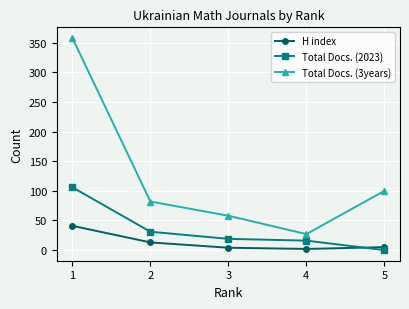

What is the difference between the maximum and second lowest values in the H index series?

37